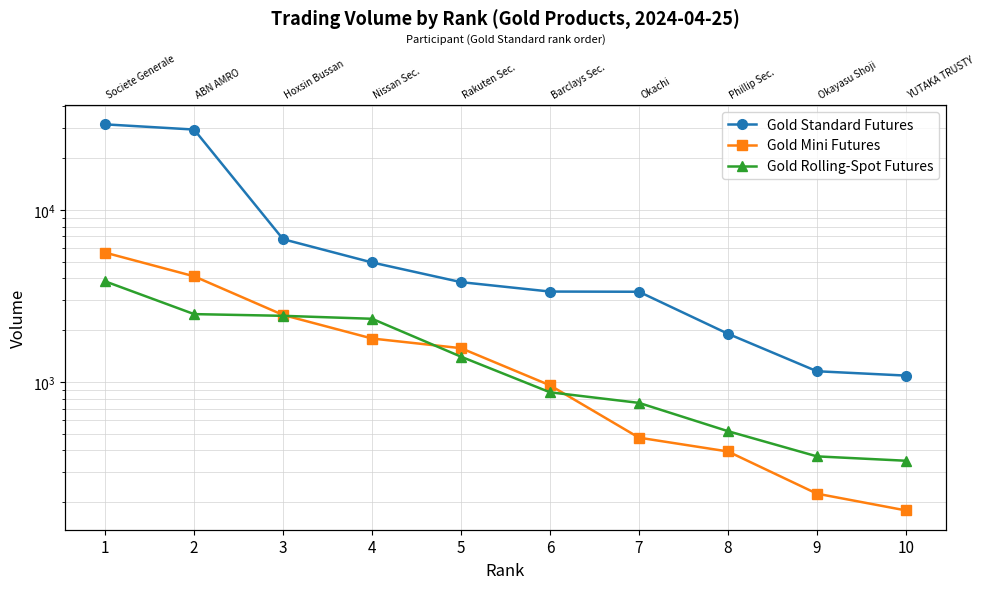

Does the chart have visible grid lines?

Yes